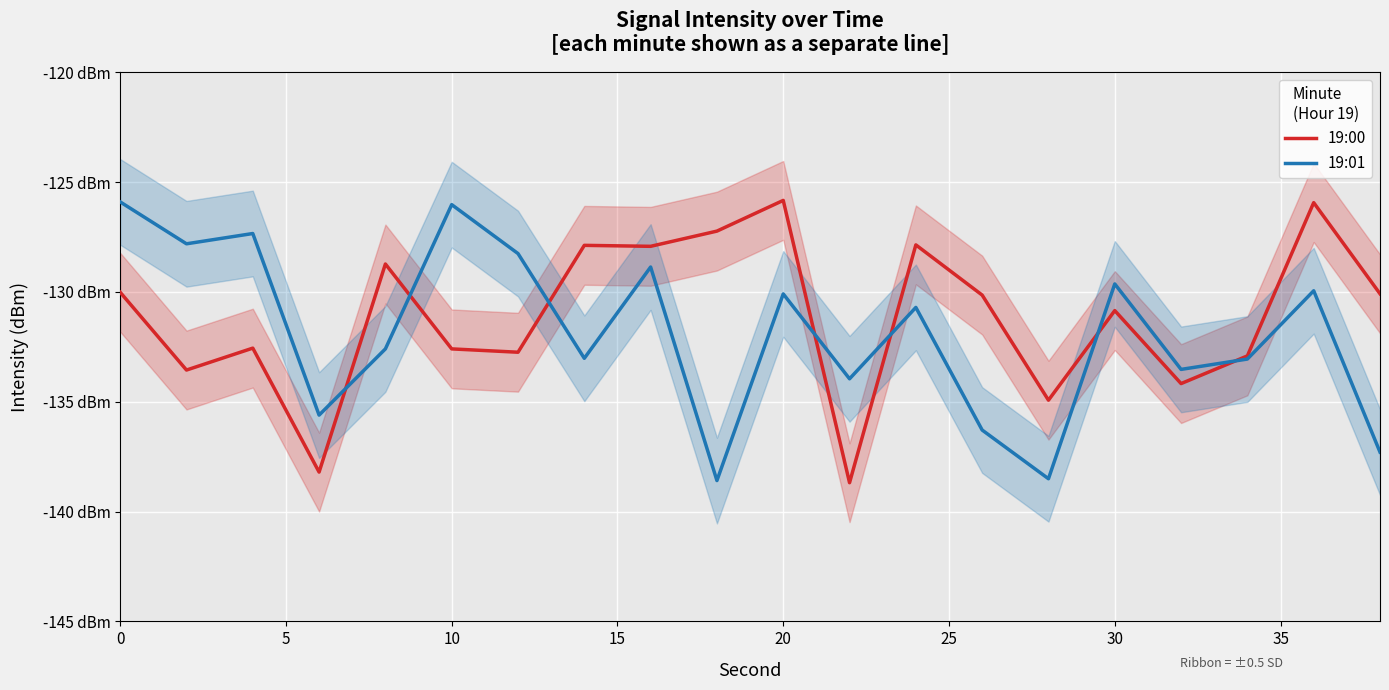

How many intersections are there between 19:01 and 19:00?

7